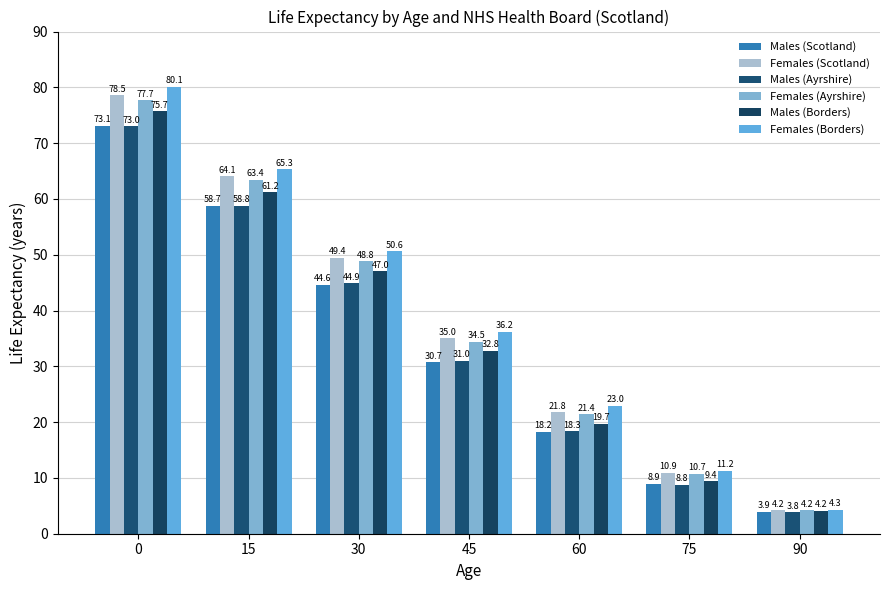

What are all the series names shown in the legend?

Males (Scotland), Females (Scotland), Males (Ayrshire), Females (Ayrshire), Males (Borders), Females (Borders)